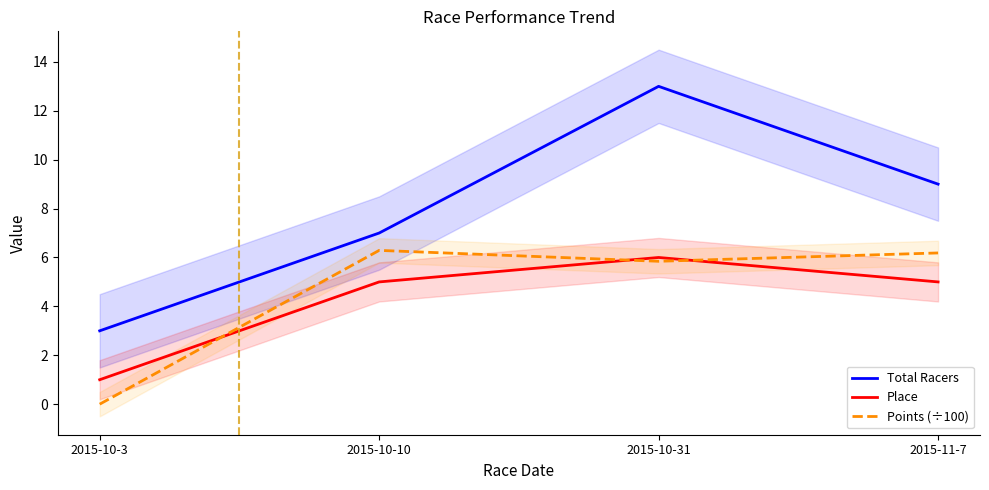

Is it true that Place equals 5.0 at 2015-11-7?

True